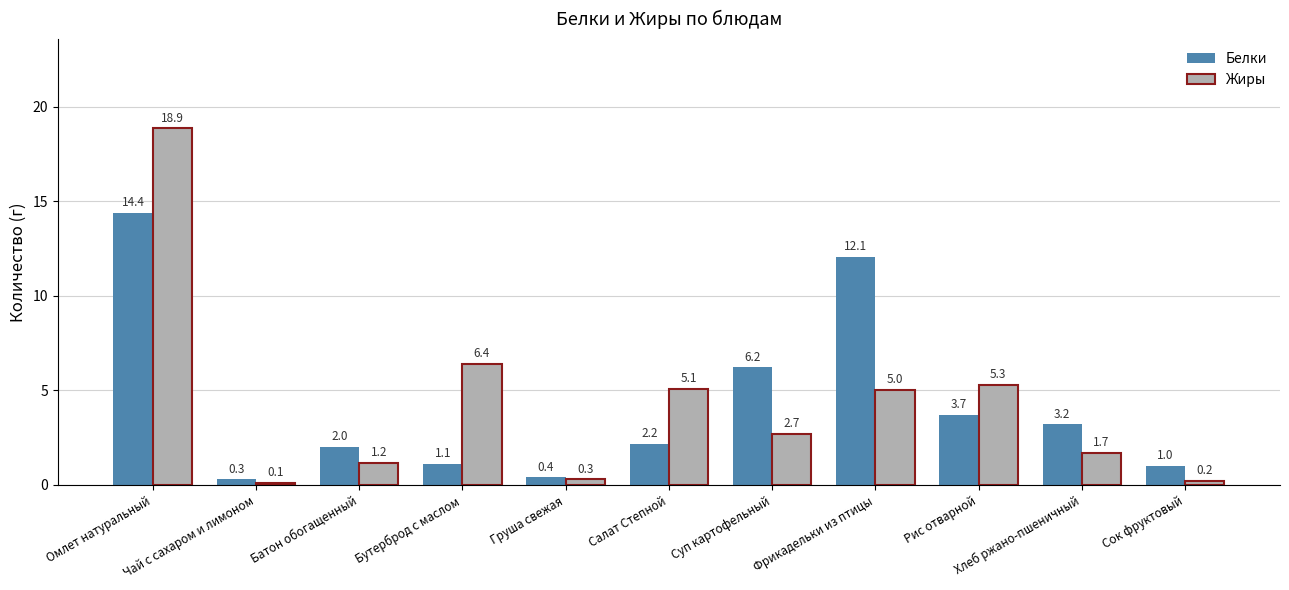

What is the sum of all Жиры values?

46.9